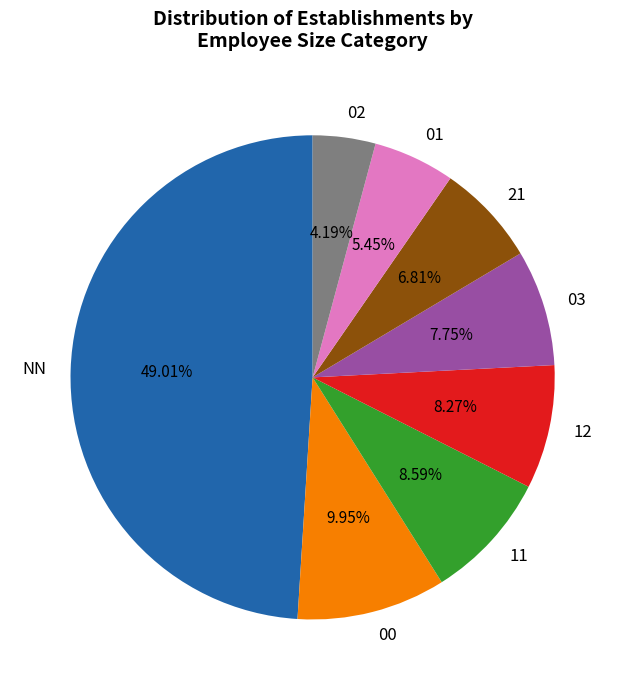

What percentage is the 21 slice, to the nearest percent?

7%